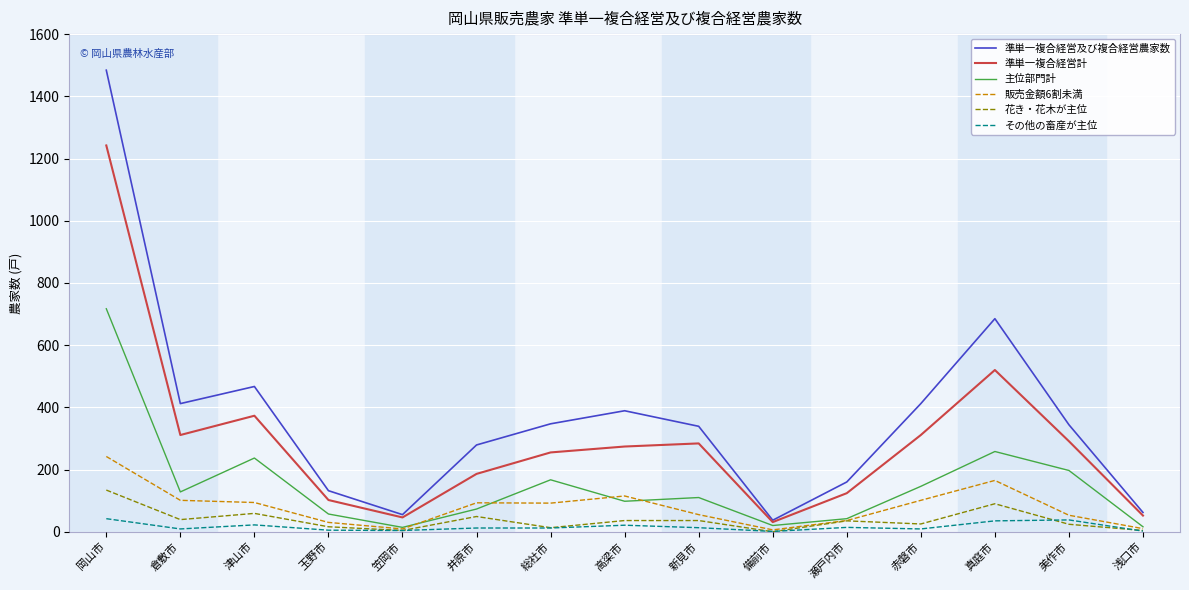

True or false: 花き・花木が主位 has a value of 134 at 岡山市.

True